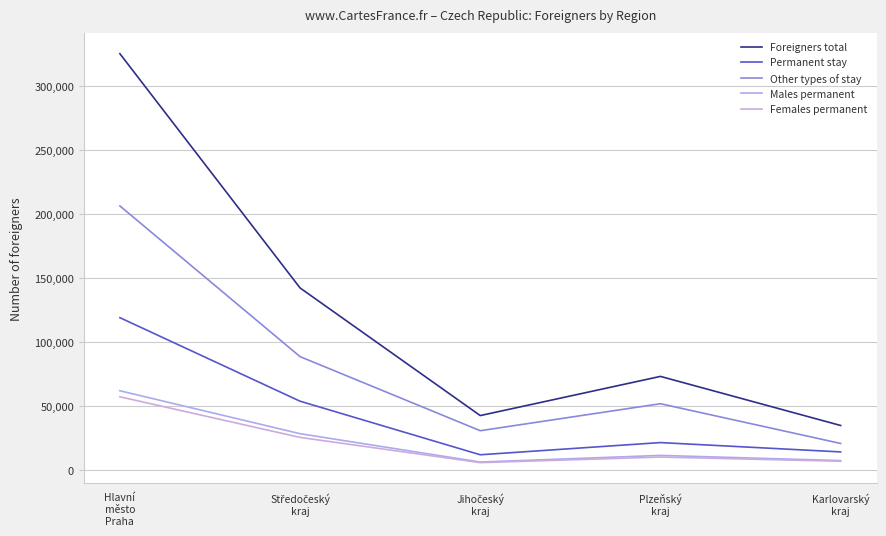

At how many categories does at least one series exceed 142182?

2